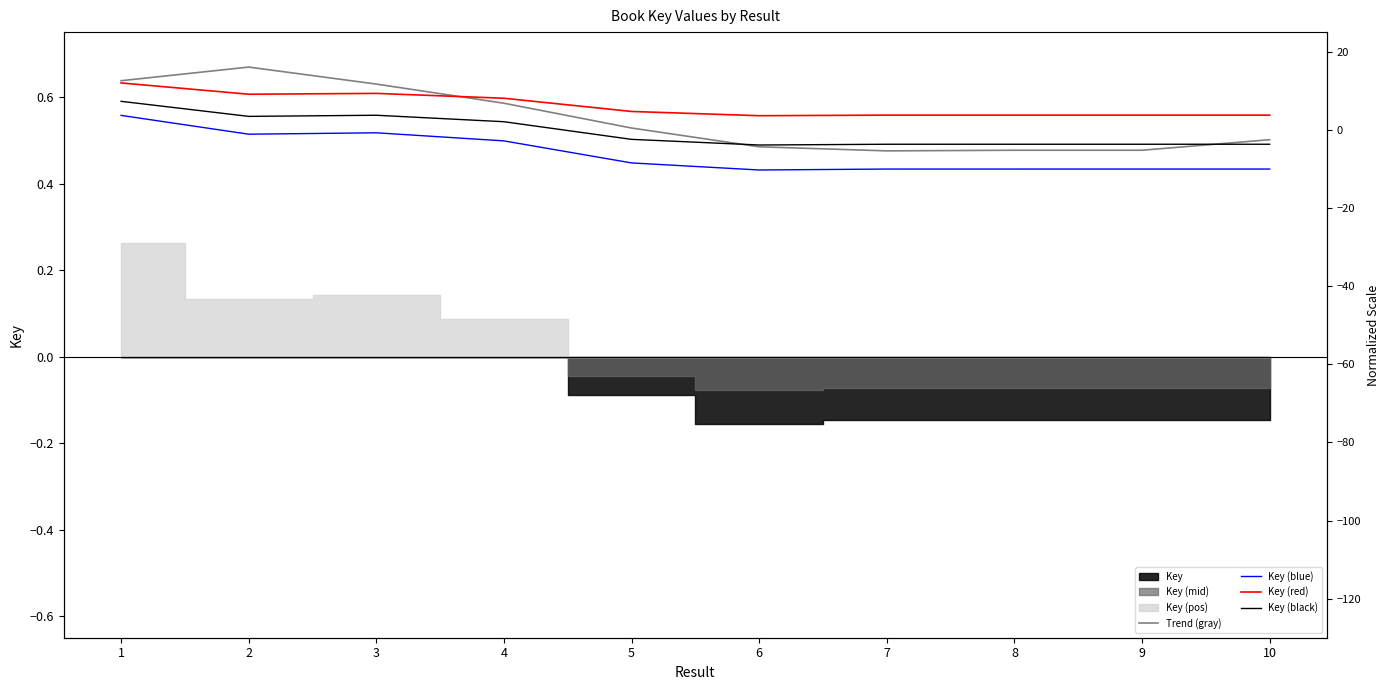

In Key (blue), how many points are lower than both neighbors (excluding endpoints)?

3